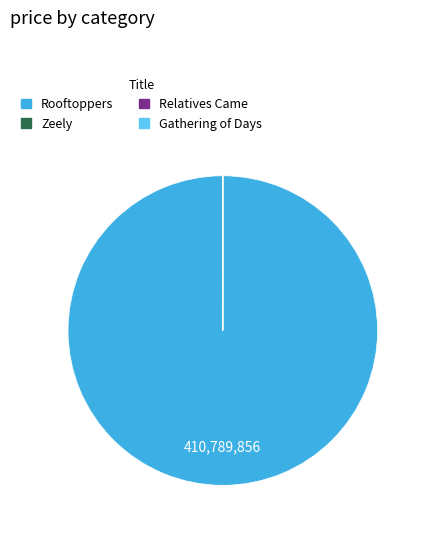

What is the largest slice in the pie chart?

Rooftoppers